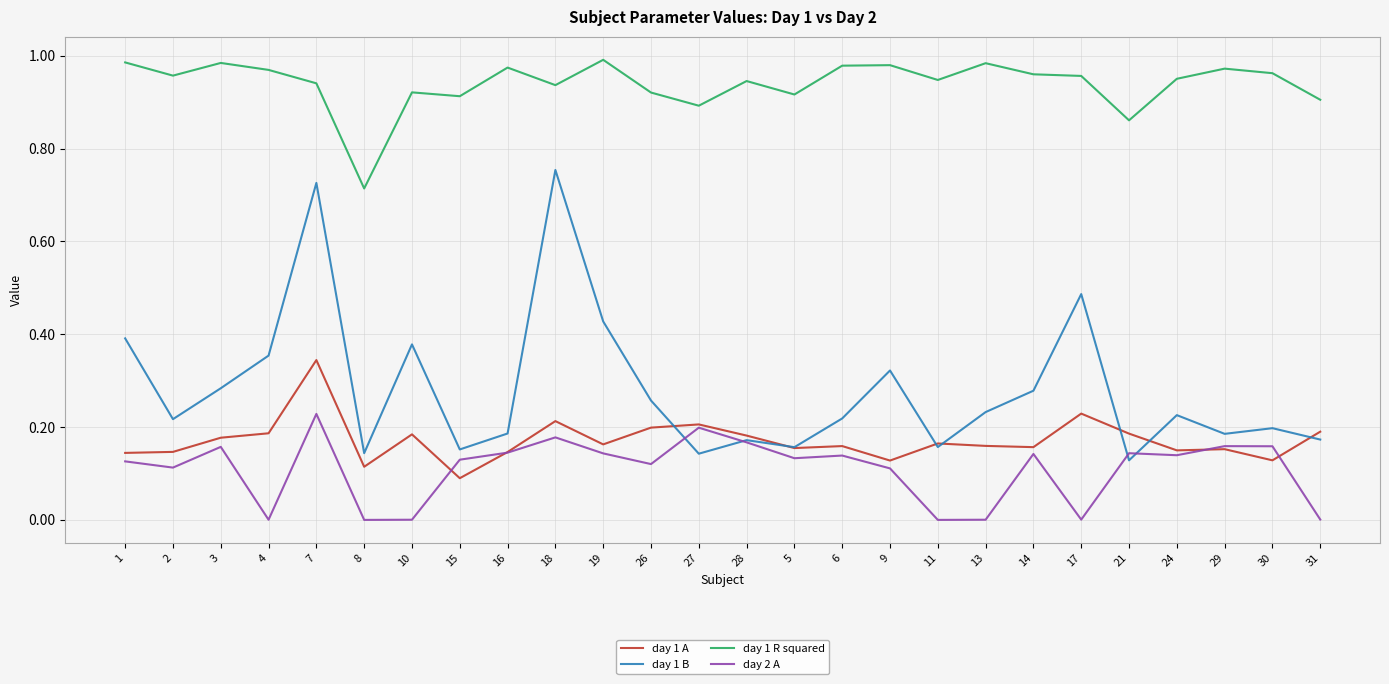

True or false: day 1 R squared and day 2 A cross at least once.

False